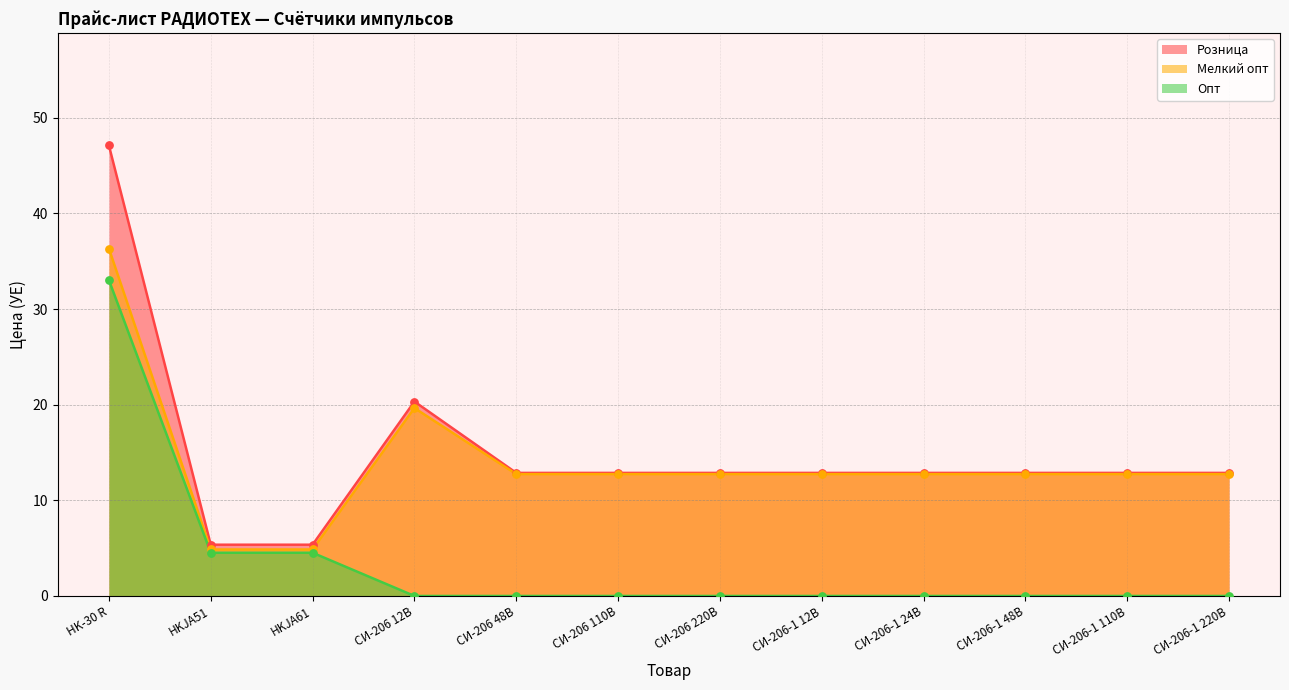

At which category is the sum across all series the highest?

HK-30 R